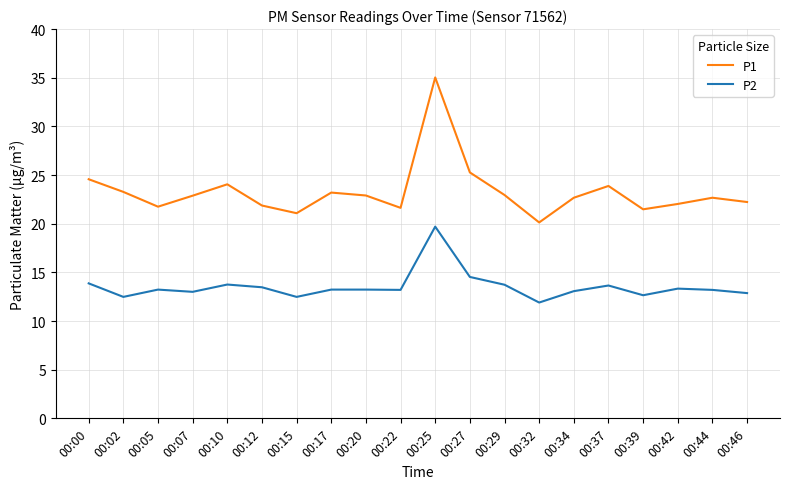

Is the value of P2 at 00:27 greater than the value of P1 at 00:29?

No